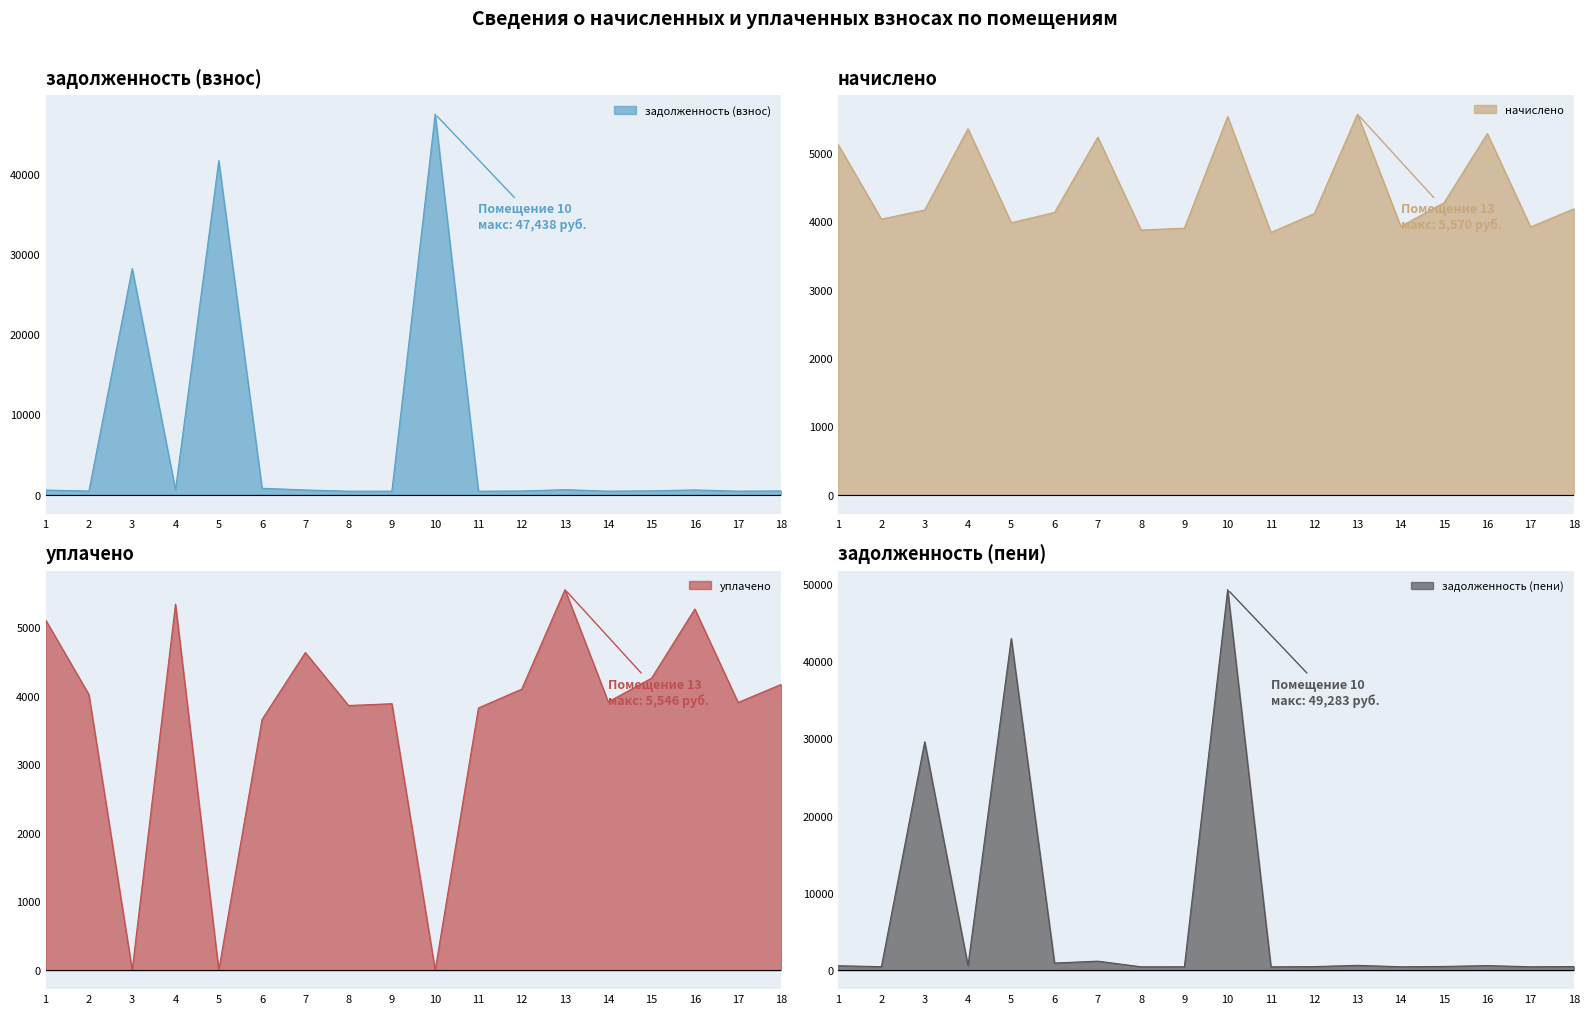

True or false: начислено and уплачено cross at least once.

False